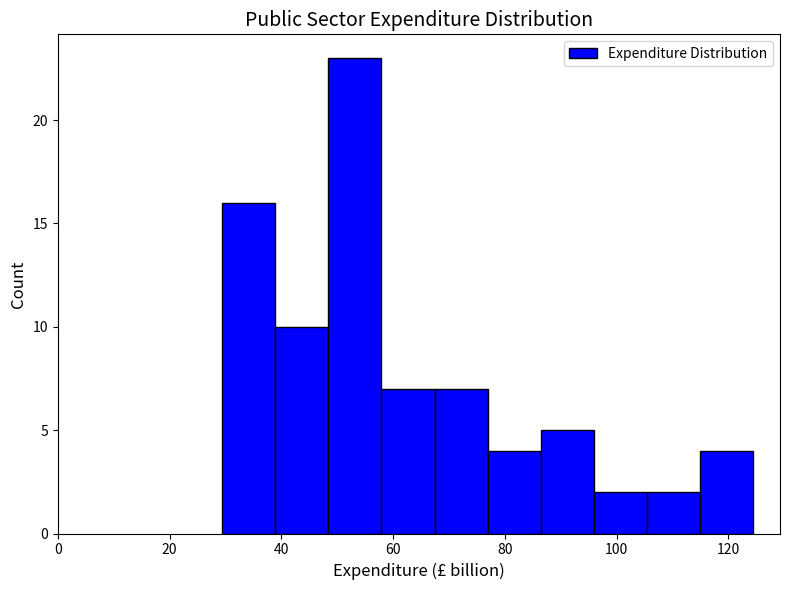

Reading left to right, transcribe this chart: for each bar, give the range it covers on the x-axis and its height. Neither the bar edges nor the heights are printed on the chart, so give them approximately, as read against the axes.

30 to 38: 16
38 to 48: 10
48 to 58: 23
58 to 68: 7
68 to 76: 7
76 to 86: 4
86 to 96: 5
96 to 106: 2
106 to 114: 2
114 to 124: 4